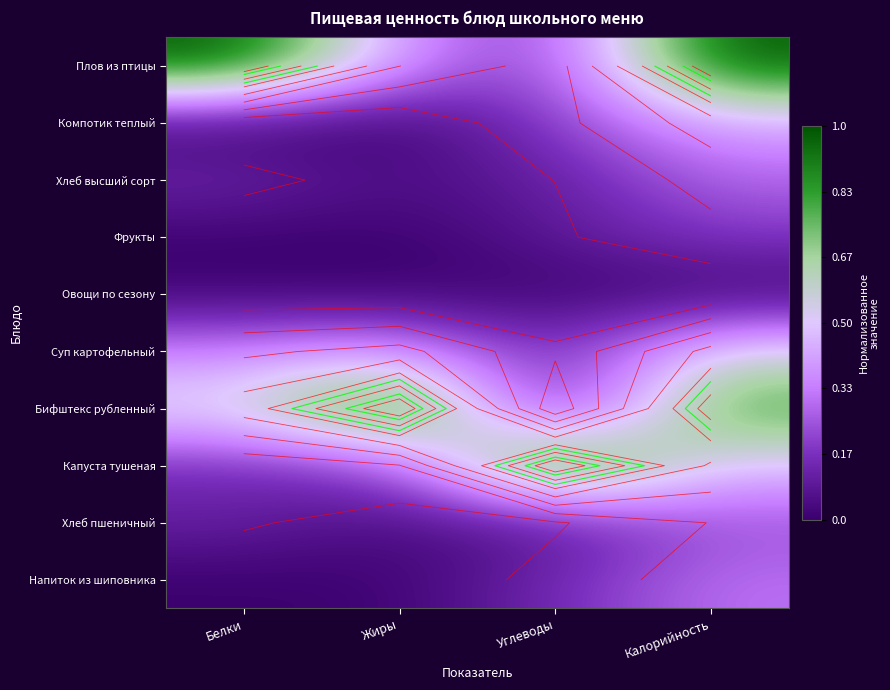

At which label does Бифштекс рубленный reach its peak?

Жиры